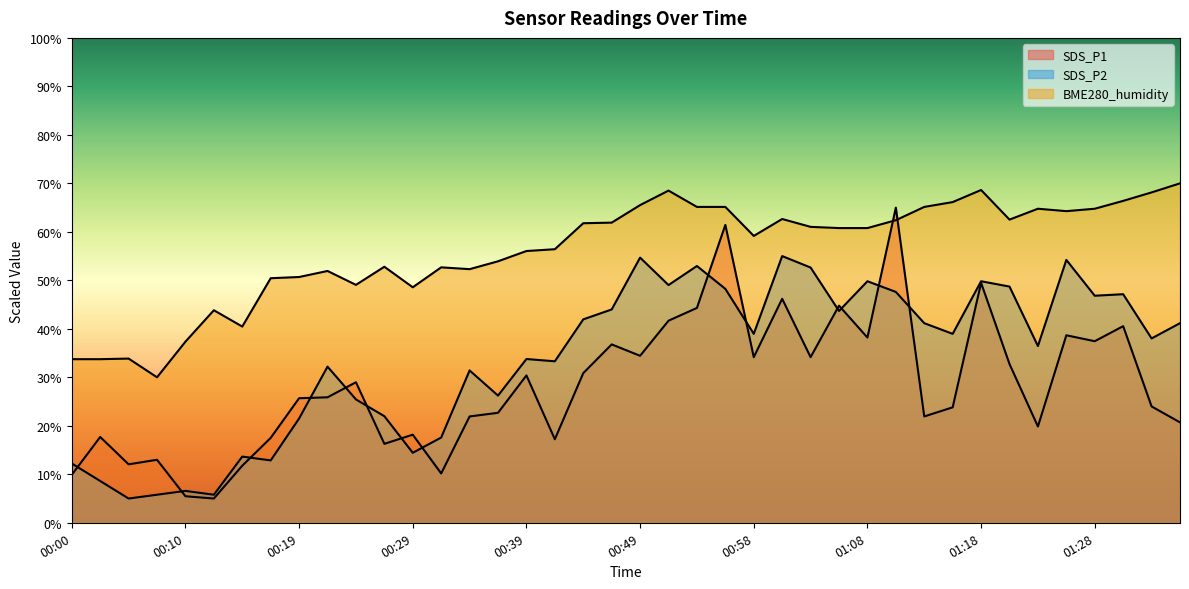

Which series ends up on top after the final intersection of BME280_humidity and SDS_P1?

BME280_humidity